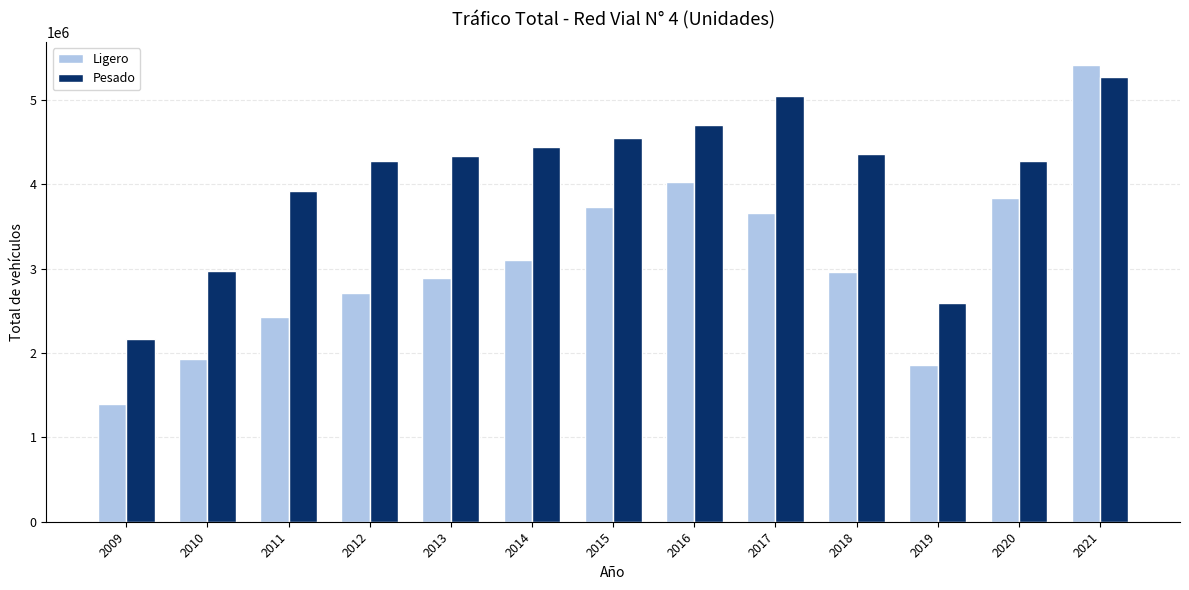

The value of Pesado at 2013 is 4338083. True or false?

True